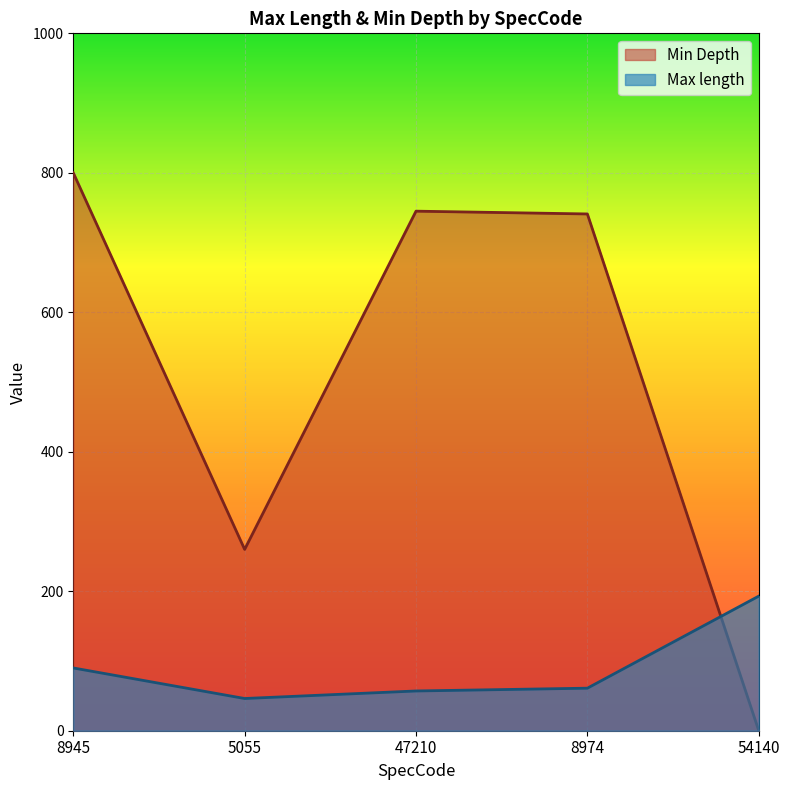

Rank the series by their average value, from lowest to highest.

Max length, Min Depth